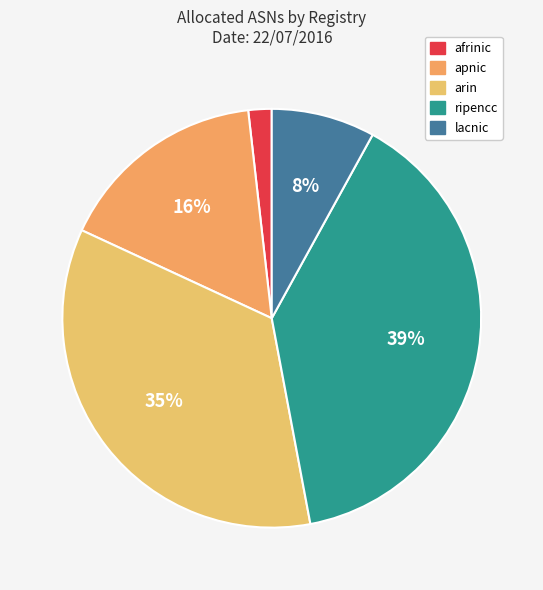

To the nearest percent, what is the combined percentage of apnic and afrinic?

18%